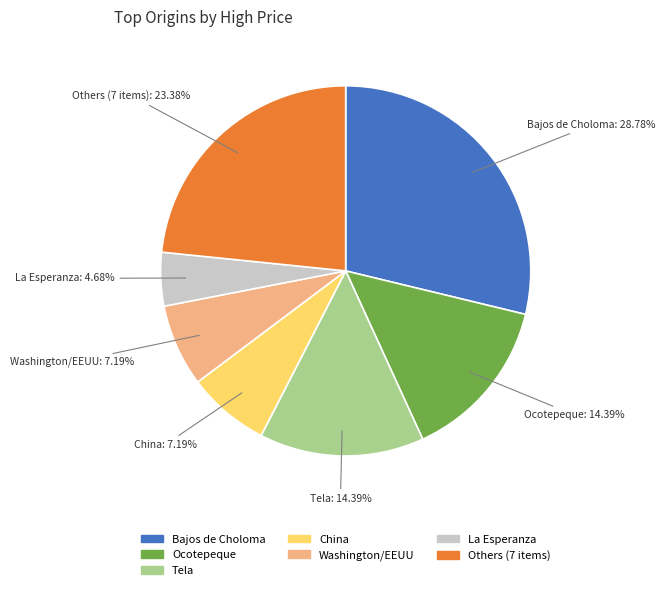

Is there a majority slice in this chart?

No